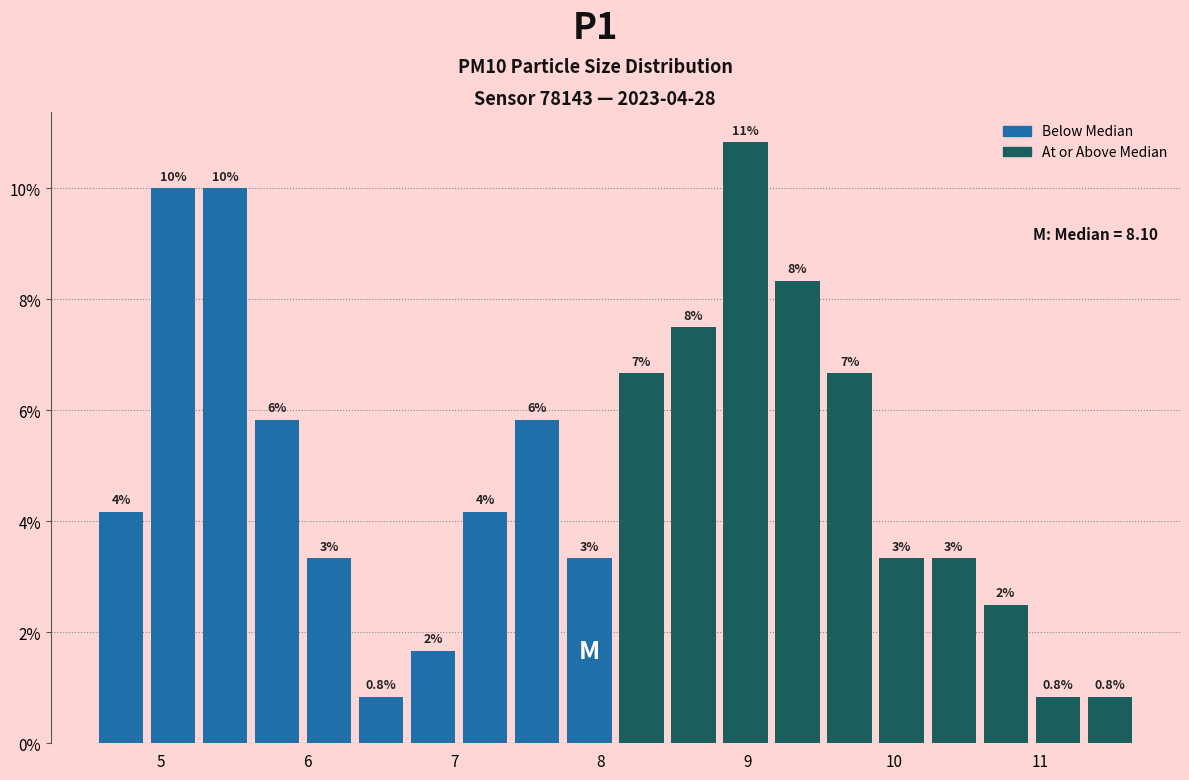

Read against the x-axis, roughly where is the centre of the tallest bar?

9.0